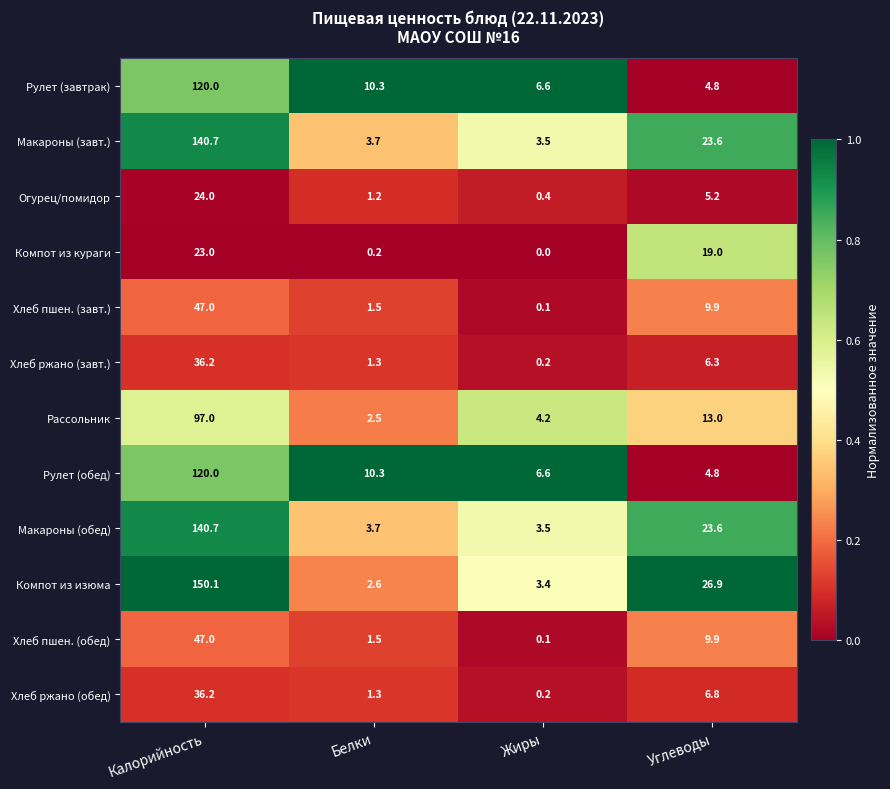

At which category is the sum across all series the highest?

Калорийность